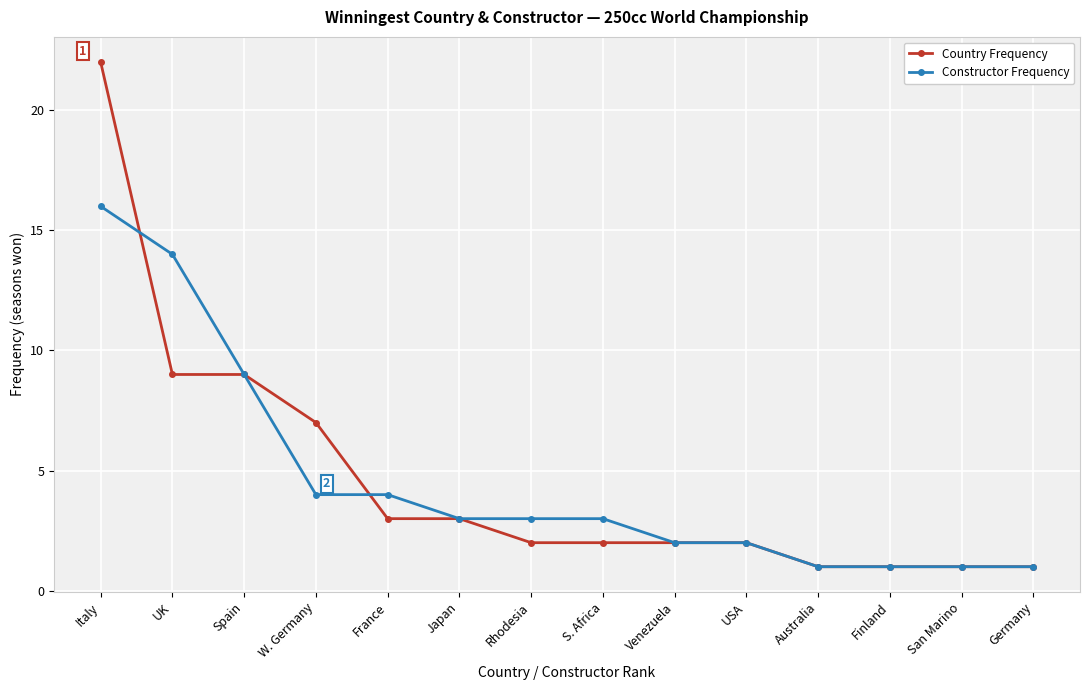

The Country Frequency series shows 1 at USA. True or false?

False